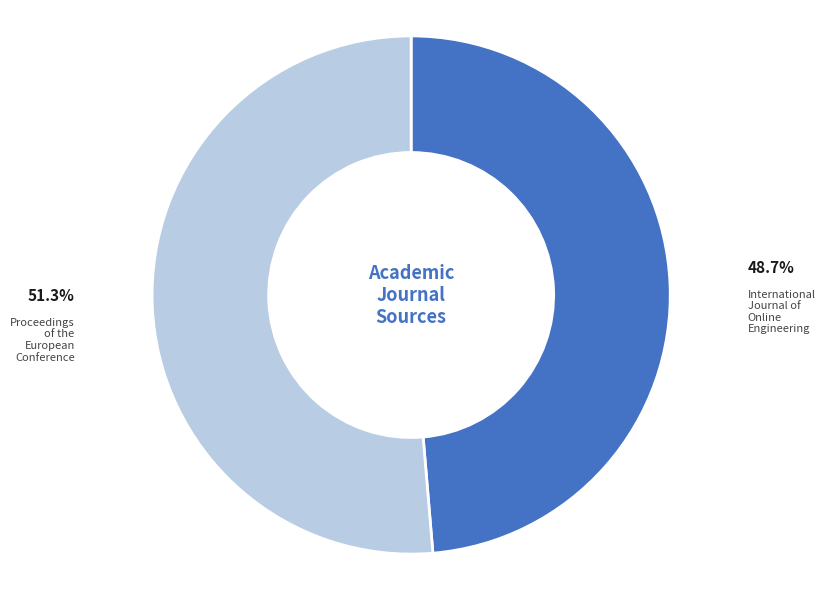

What is the largest slice in the pie chart?

Proceedings of the European Conference